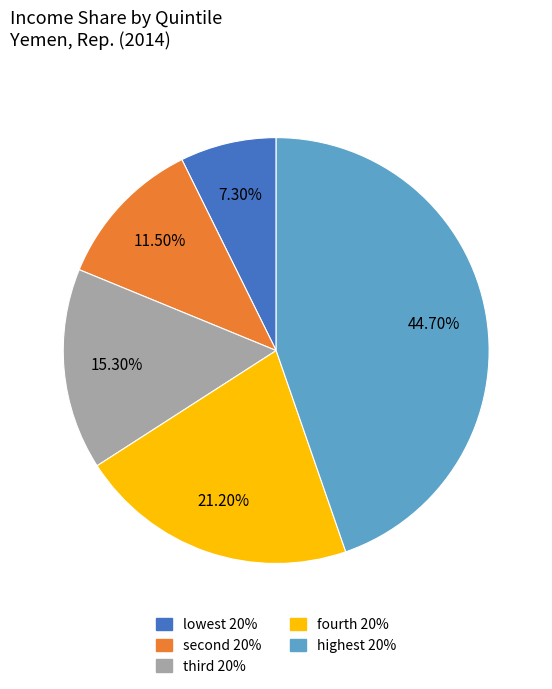

To the nearest percent, what percentage of the pie is highest 20%?

45%